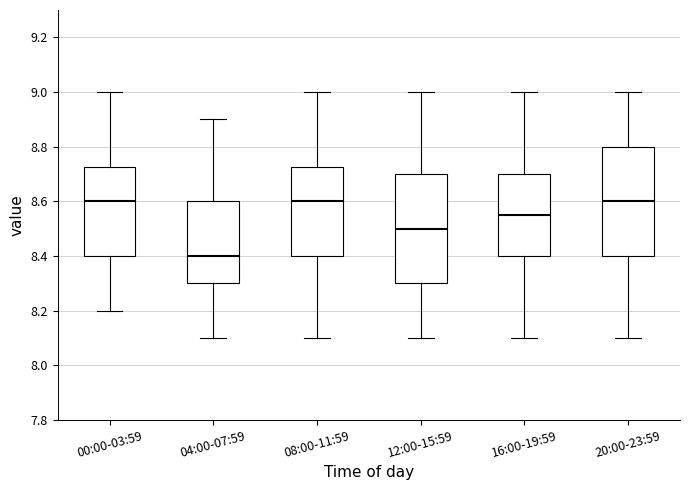

Where does the lower whisker of the box for 16:00-19:59 end on the y-axis? The values are not printed on the chart, so give them approximately, as read against the axis.

8.10